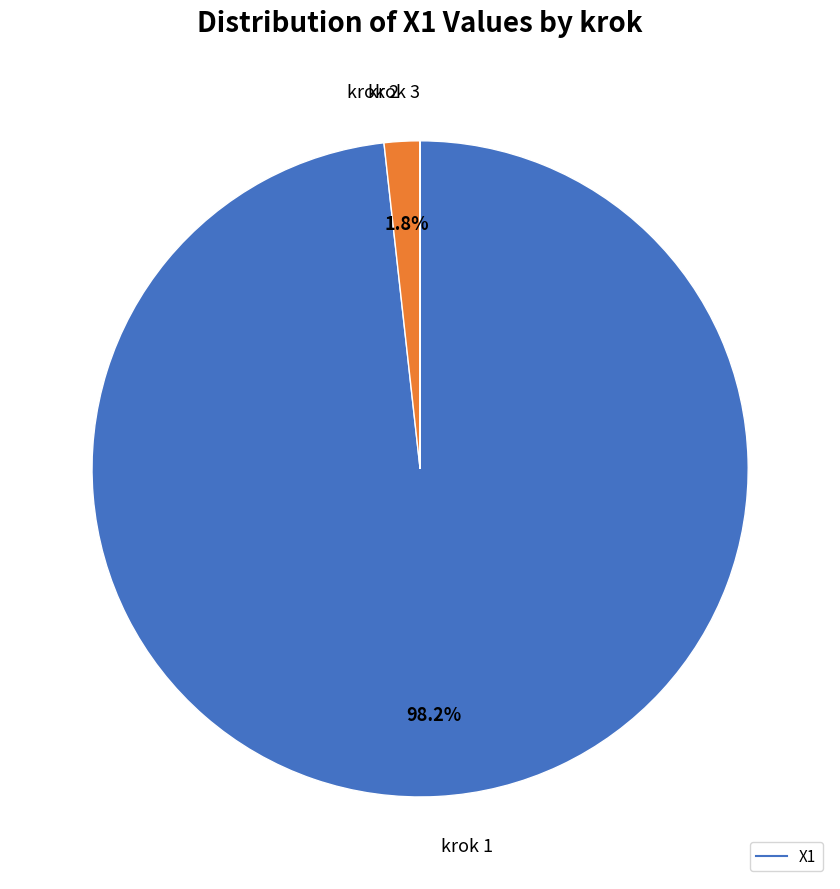

To the nearest percent, what is the difference between the largest and smallest slice percentages?

98%